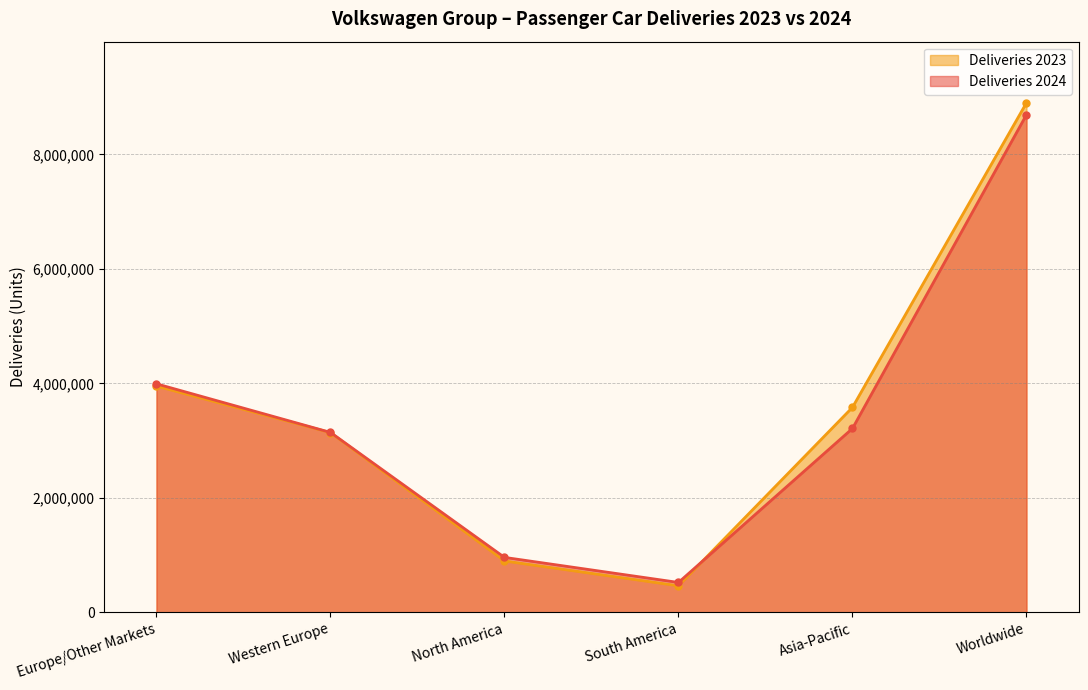

True or false: Deliveries 2024 and Deliveries 2023 cross at least once.

True